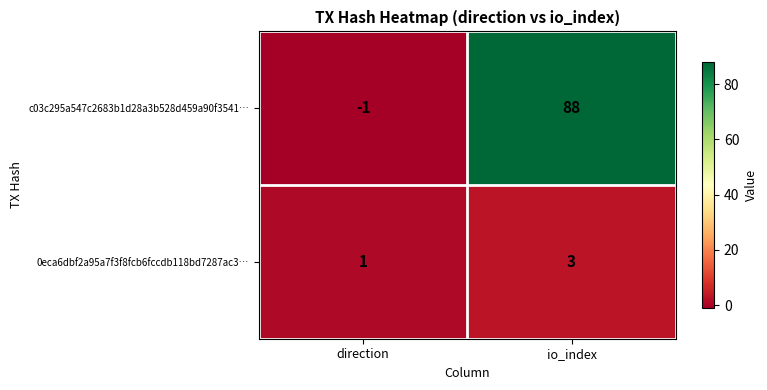

Is it true that 0eca6dbf2a95a7f3f8fcb6fccdb118bd7287ac3… equals 3 at io_index?

True